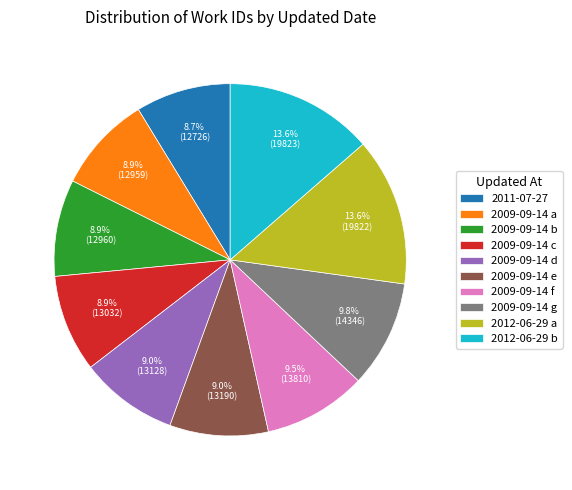

Count the number of slices in the pie.

10